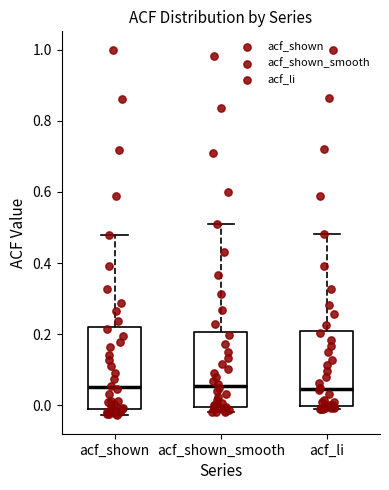

Reading left to right, transcribe this box plot: for each box, give where its median line is, the range the box spans, and where its two whiskers end, as read against the y-axis. The values are not printed on the chart, so give them approximately, as read against the axis.

acf_shown: median 0.06, box 0.00 to 0.22, whiskers -0.02 to 0.48
acf_shown_smooth: median 0.06, box 0.00 to 0.20, whiskers -0.02 to 0.52
acf_li: median 0.04, box 0.00 to 0.20, whiskers -0.02 to 0.48